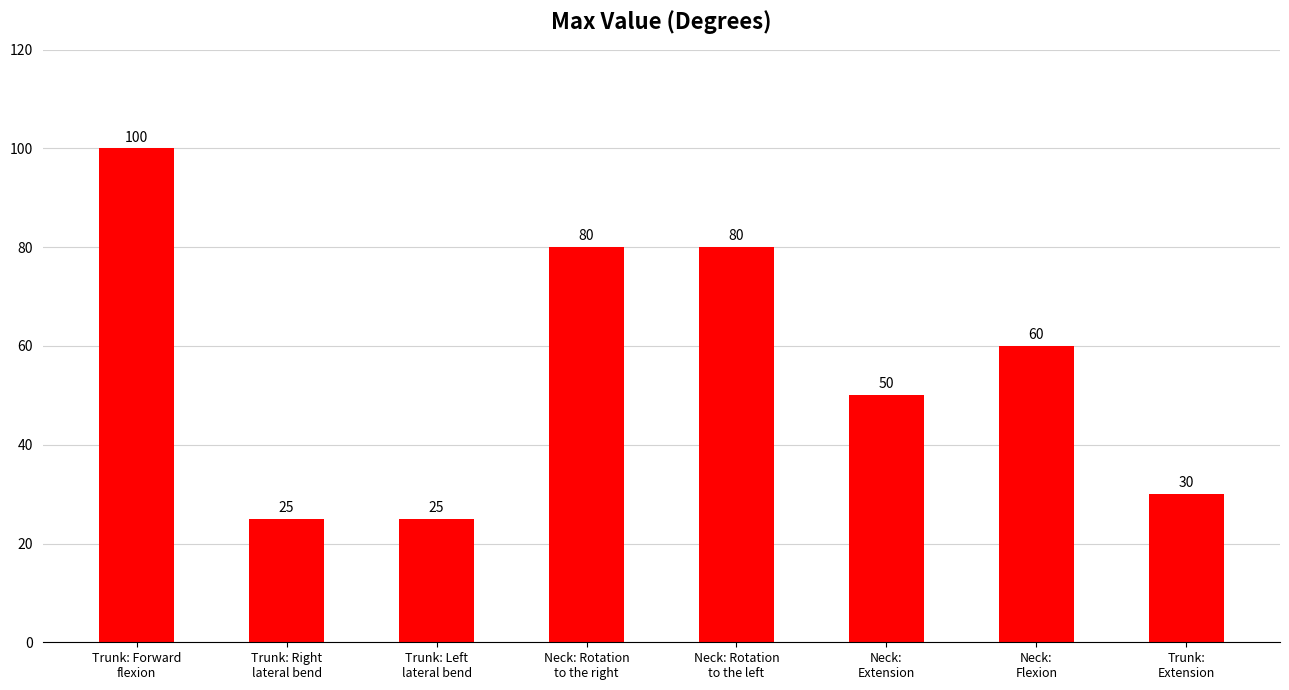

What is the maximum value shown in the chart?

100